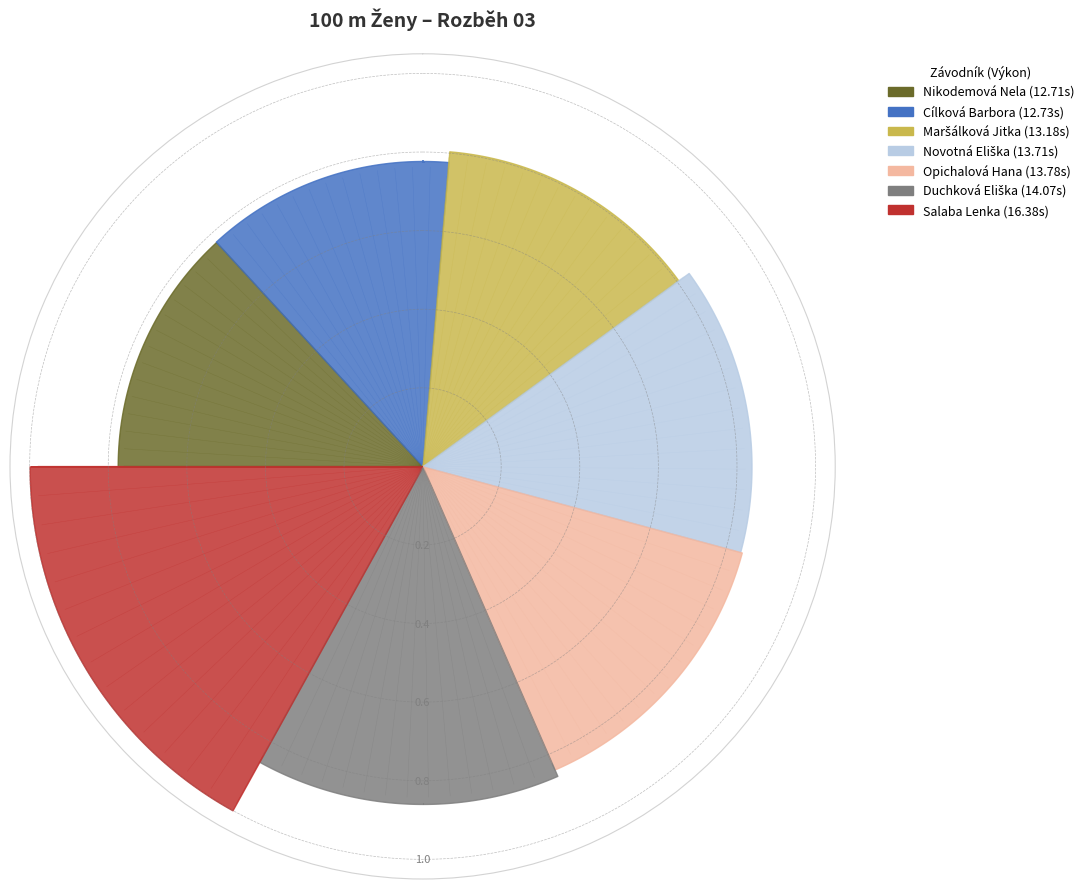

To the nearest percent, what is the average slice percentage?

14%